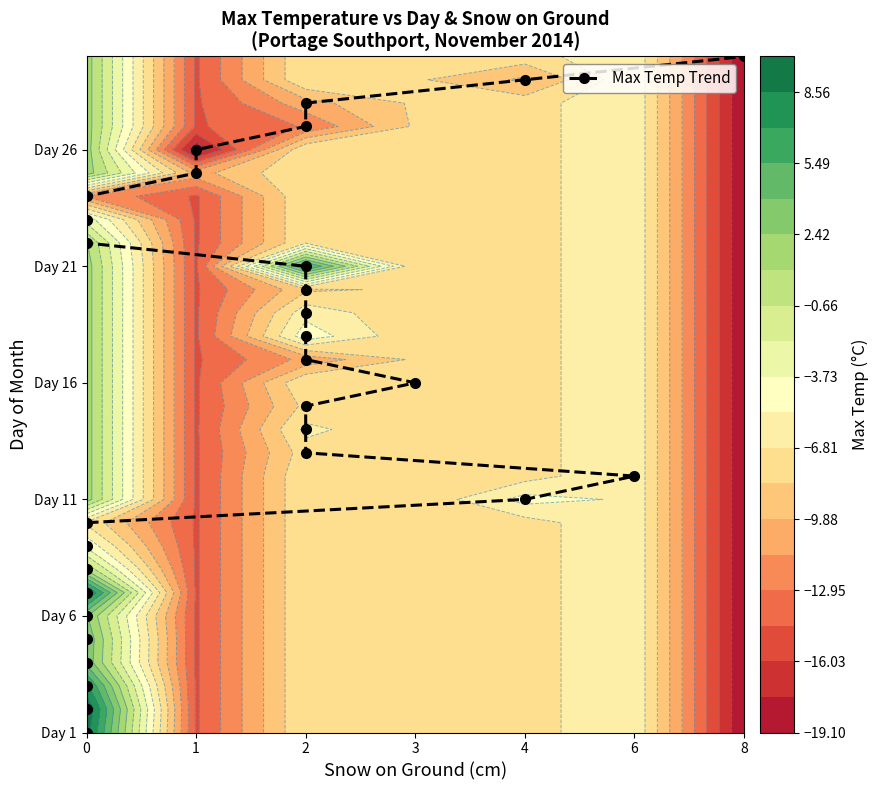

Where is the data nearest to the value 14?

2